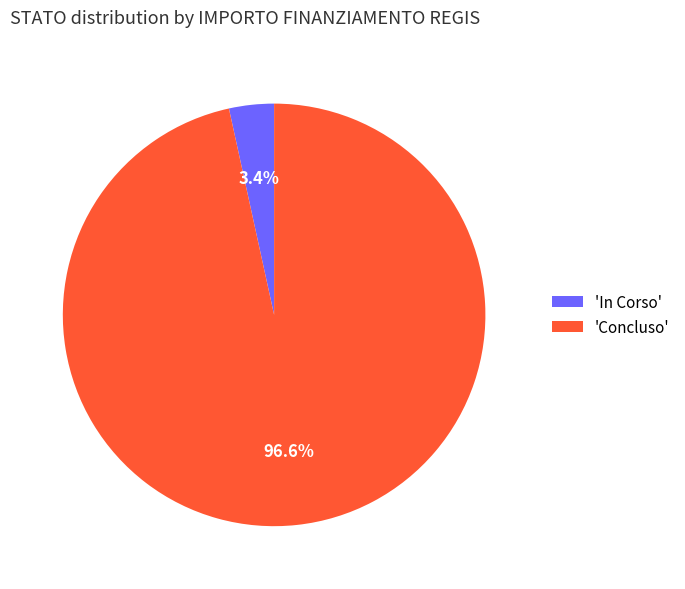

Which has a higher value, 'Concluso' or 'In Corso'?

'Concluso'